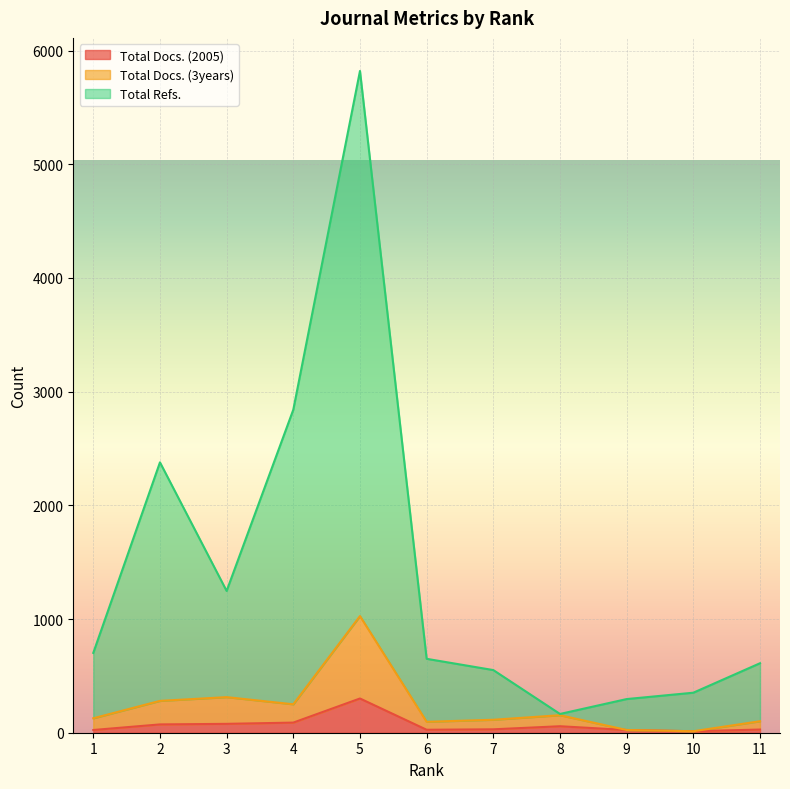

What is the approximate value of Total Refs. at 8, to the nearest 50?

150